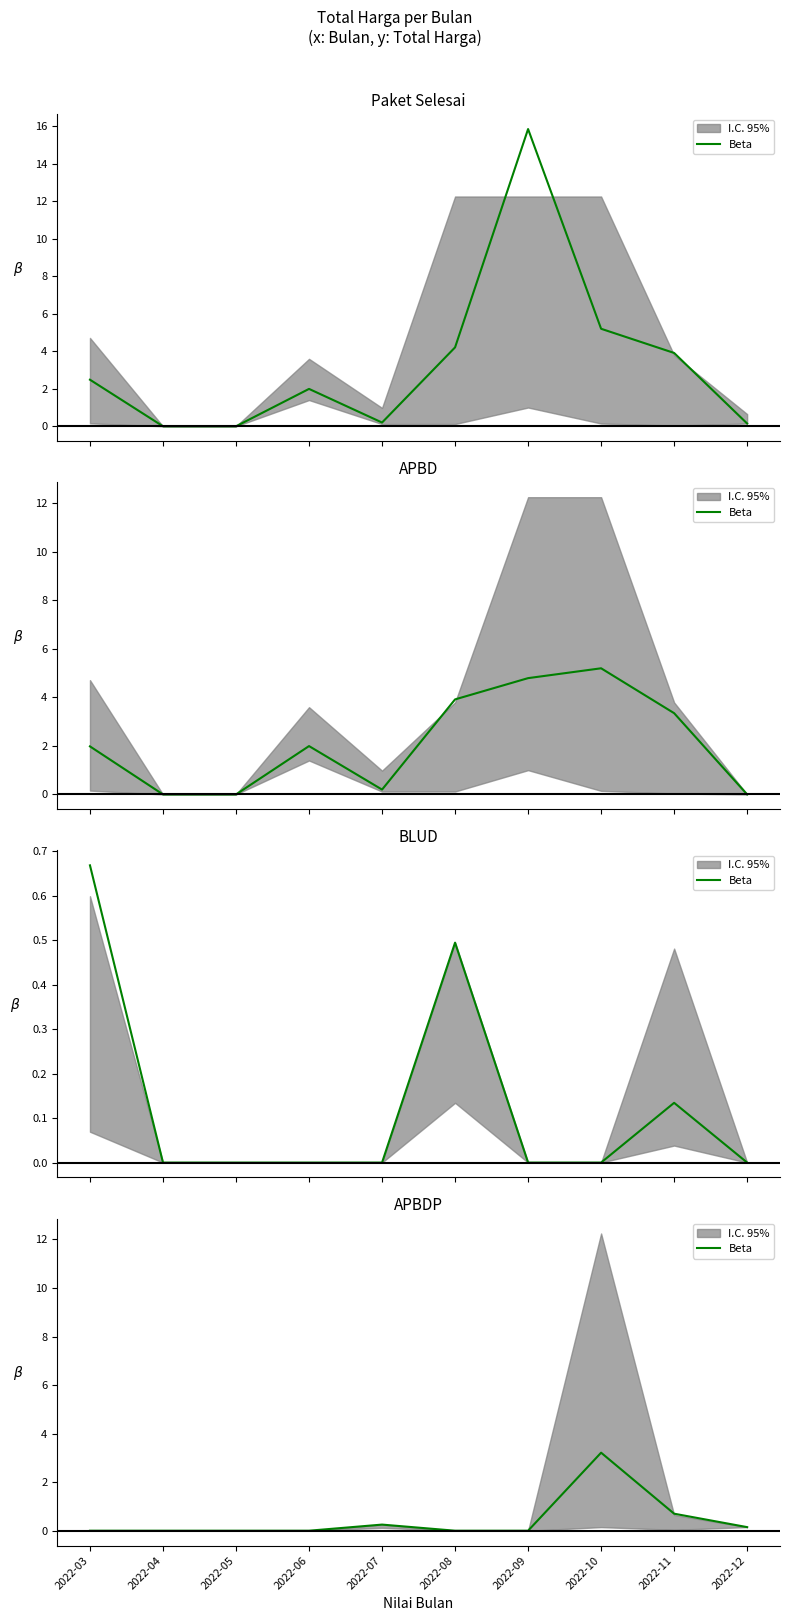

True or false: the data shows 1.6 at 2022-03.

False